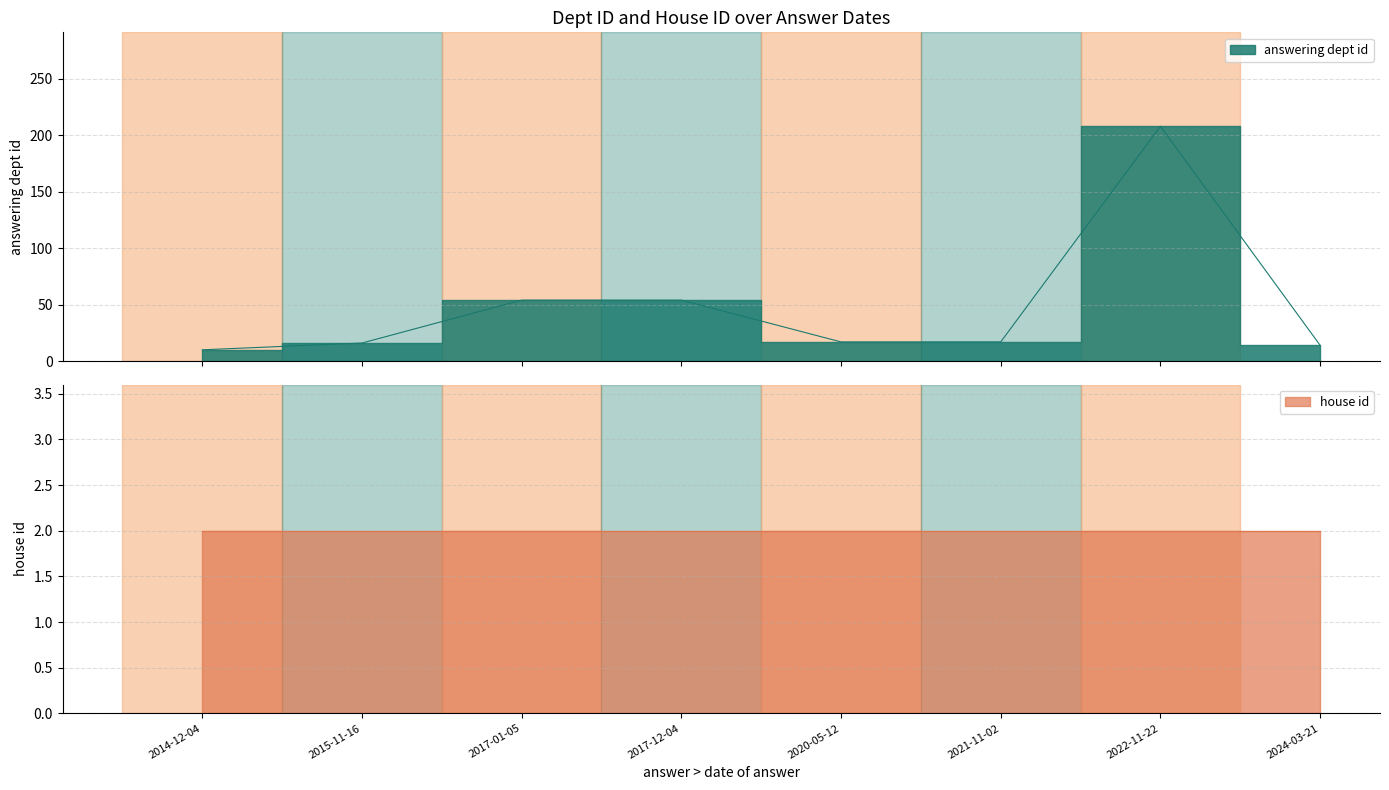

Rank the categories by value from highest to lowest.

2022-11-22, 2017-01-05, 2017-12-04, 2020-05-12, 2021-11-02, 2015-11-16, 2024-03-21, 2014-12-04